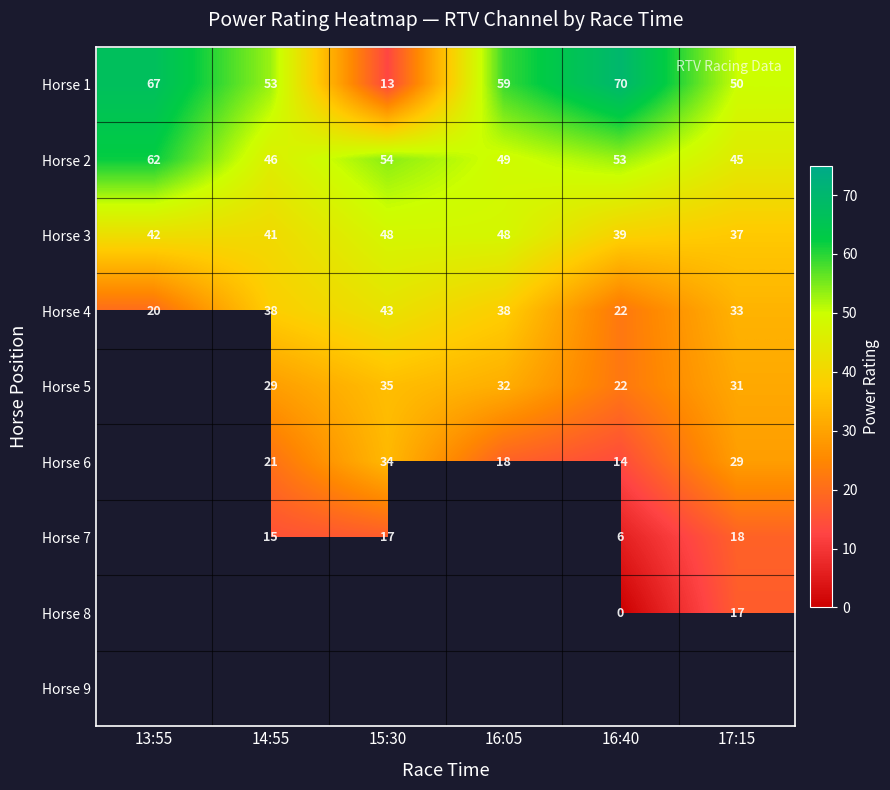

What is the difference between the highest and lowest values at 14:55?

38.0